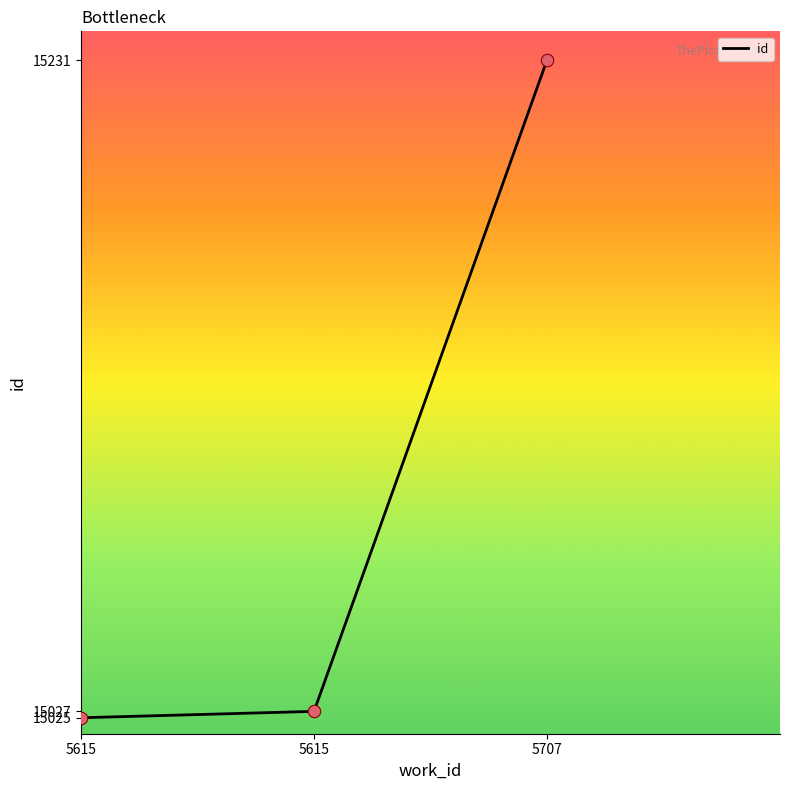

Count the number of categories in the chart.

3